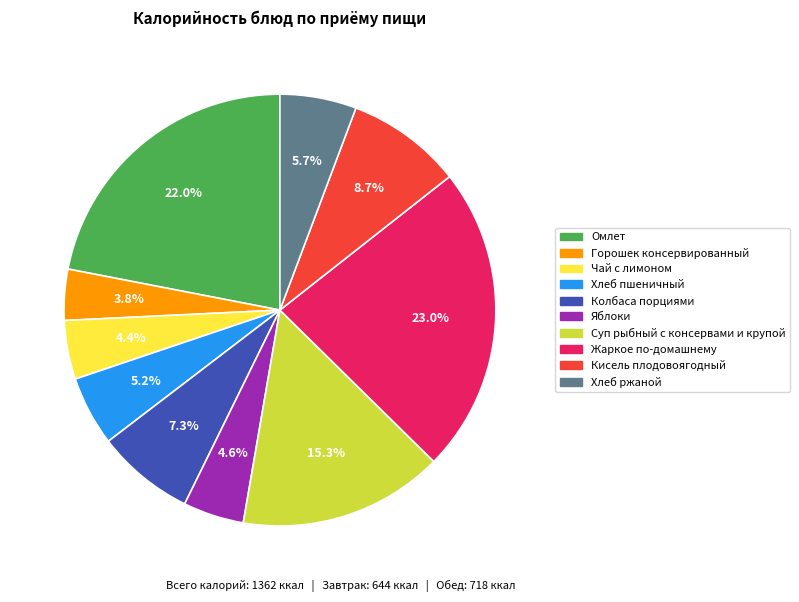

What percentage is NOT represented by Чай с лимоном?

95.6%